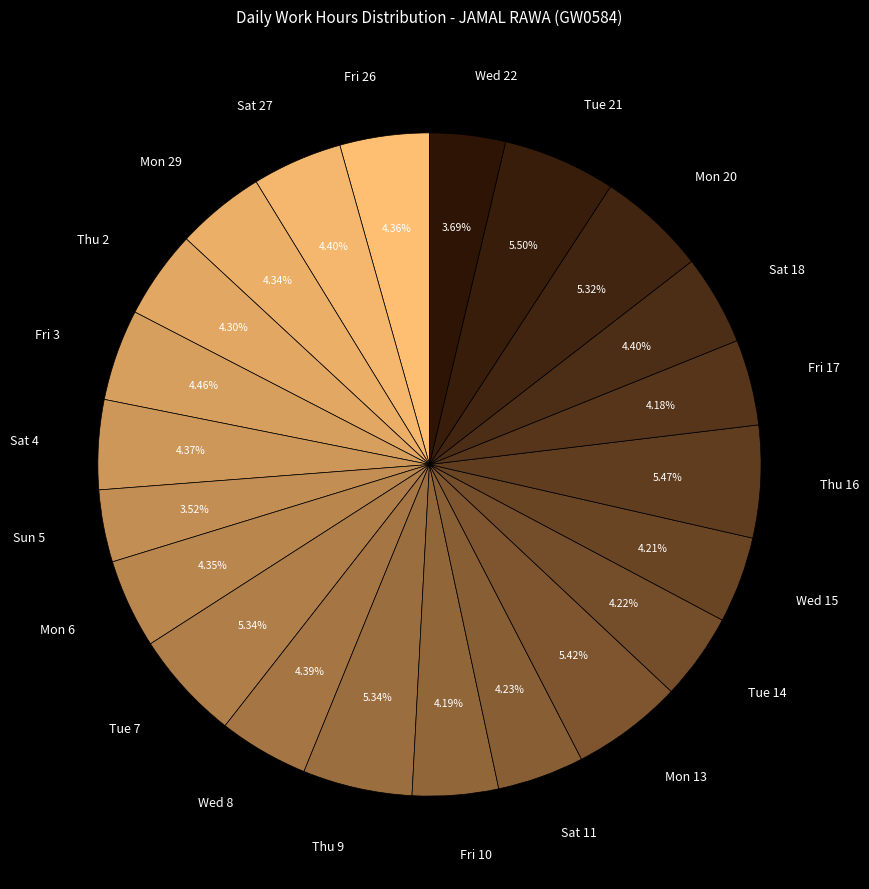

How much of the chart is everything except Thu 16?

94.5%